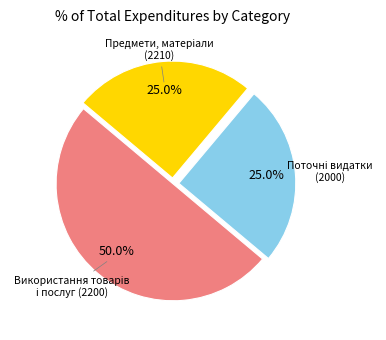

What is the largest slice in the pie chart?

Використання товарів і послуг (2200)